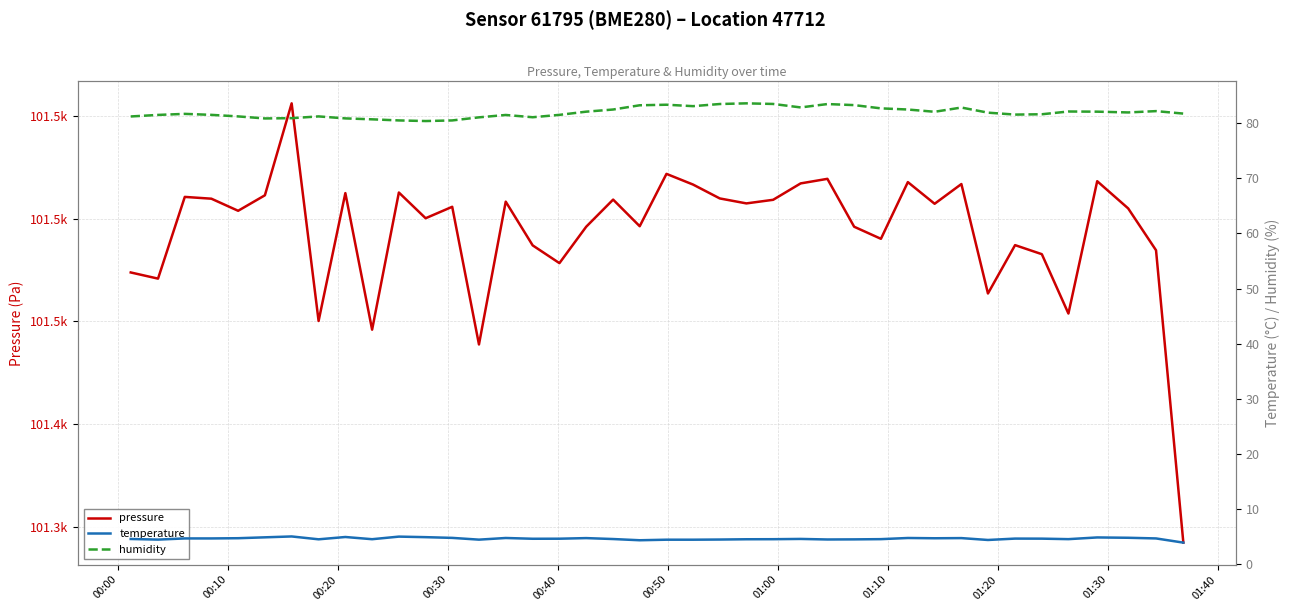

List the series in order of their peak value, lowest first.

temperature, humidity, pressure